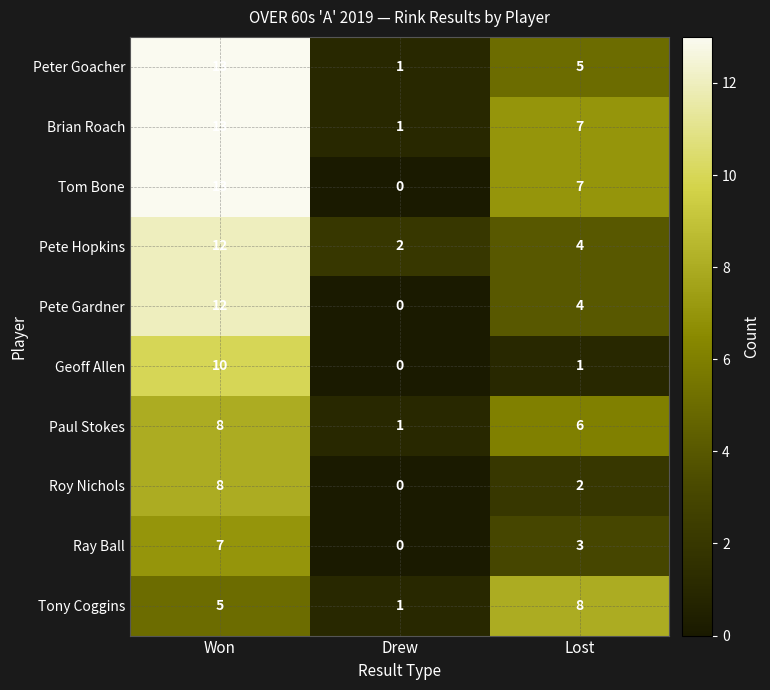

Reading right to left, what are all the values shown in this chart?

Peter Goacher: Lost=5	Drew=1	Won=13
Brian Roach: Lost=7	Drew=1	Won=13
Tom Bone: Lost=7	Drew=0	Won=13
Pete Hopkins: Lost=4	Drew=2	Won=12
Pete Gardner: Lost=4	Drew=0	Won=12
Geoff Allen: Lost=1	Drew=0	Won=10
Paul Stokes: Lost=6	Drew=1	Won=8
Roy Nichols: Lost=2	Drew=0	Won=8
Ray Ball: Lost=3	Drew=0	Won=7
Tony Coggins: Lost=8	Drew=1	Won=5